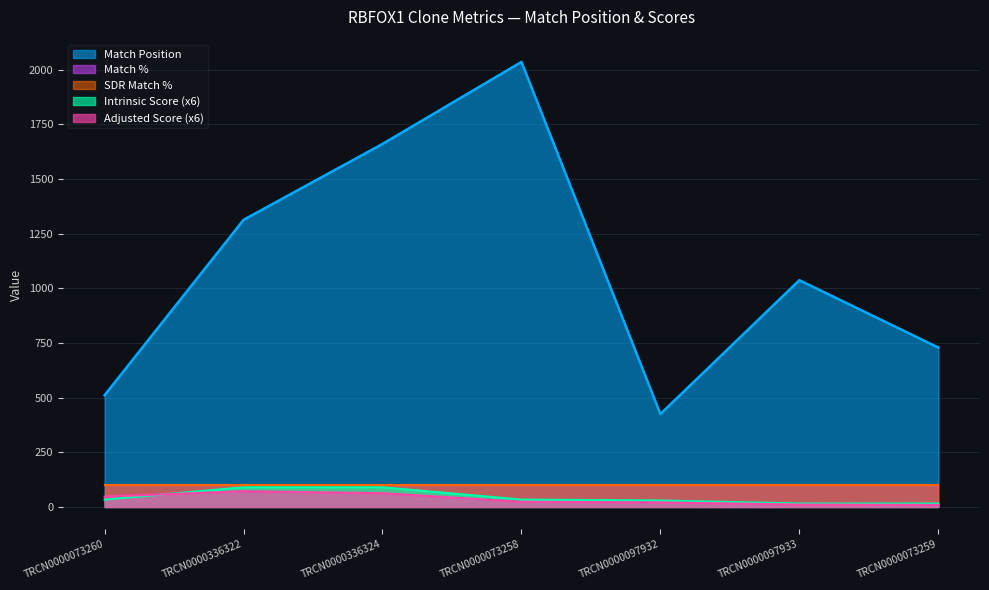

Which label corresponds to the largest value in the chart?

TRCN0000073258